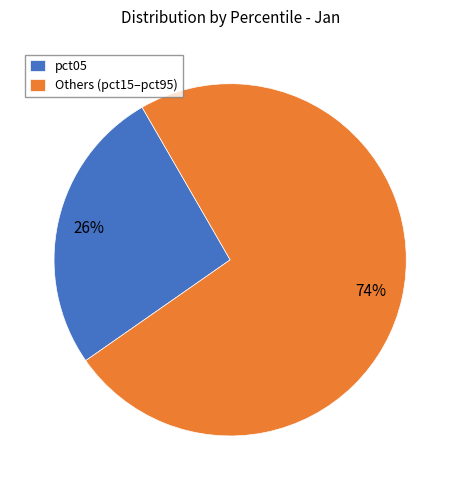

Approximately how many times larger is the value at Others (pct15–pct95) compared to pct05?

2.8